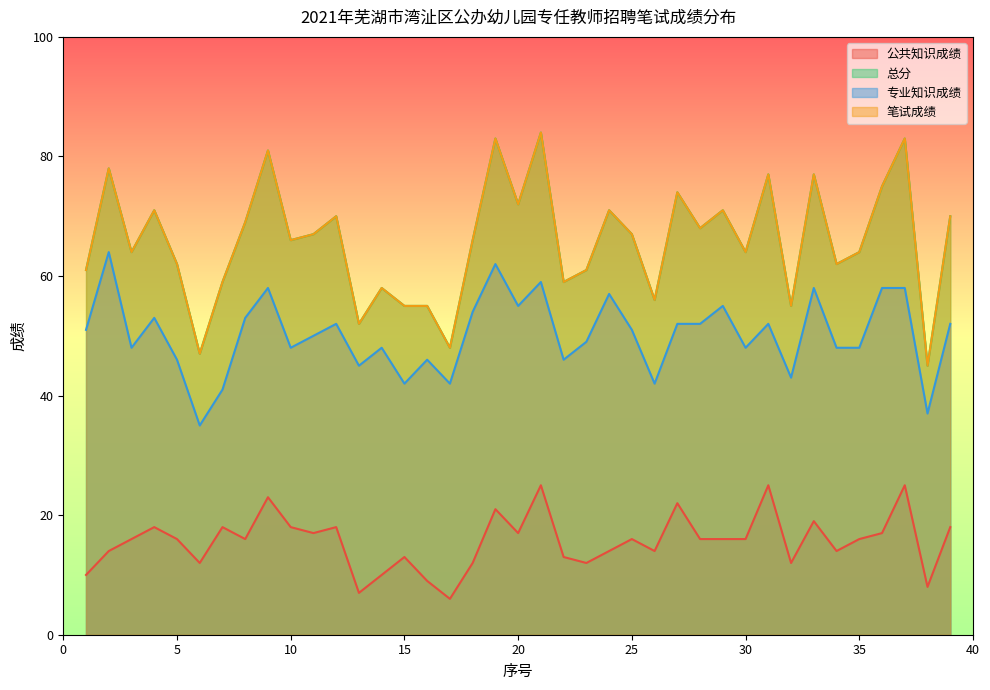

Reading left to right, extract all data points from this chart.

公共知识成绩: 1=10	2=14	3=16	4=18	5=16	6=12	7=18	8=16	9=23	10=18	11=17	12=18	13=7	14=10	15=13	16=9	17=6	18=12	19=21	20=17	21=25	22=13	23=12	24=14	25=16	26=14	27=22	28=16	29=16	30=16	31=25	32=12	33=19	34=14	35=16	36=17	37=25	38=8	39=18
总分: 1=61	2=78	3=64	4=71	5=62	6=47	7=59	8=69	9=81	10=66	11=67	12=70	13=52	14=58	15=55	16=55	17=48	18=66	19=83	20=72	21=84	22=59	23=61	24=71	25=67	26=56	27=74	28=68	29=71	30=64	31=77	32=55	33=77	34=62	35=64	36=75	37=83	38=45	39=70
专业知识成绩: 1=51	2=64	3=48	4=53	5=46	6=35	7=41	8=53	9=58	10=48	11=50	12=52	13=45	14=48	15=42	16=46	17=42	18=54	19=62	20=55	21=59	22=46	23=49	24=57	25=51	26=42	27=52	28=52	29=55	30=48	31=52	32=43	33=58	34=48	35=48	36=58	37=58	38=37	39=52
笔试成绩: 1=61	2=78	3=64	4=71	5=62	6=47	7=59	8=69	9=81	10=66	11=67	12=70	13=52	14=58	15=55	16=55	17=48	18=66	19=83	20=72	21=84	22=59	23=61	24=71	25=67	26=56	27=74	28=68	29=71	30=64	31=77	32=55	33=77	34=62	35=64	36=75	37=83	38=45	39=70